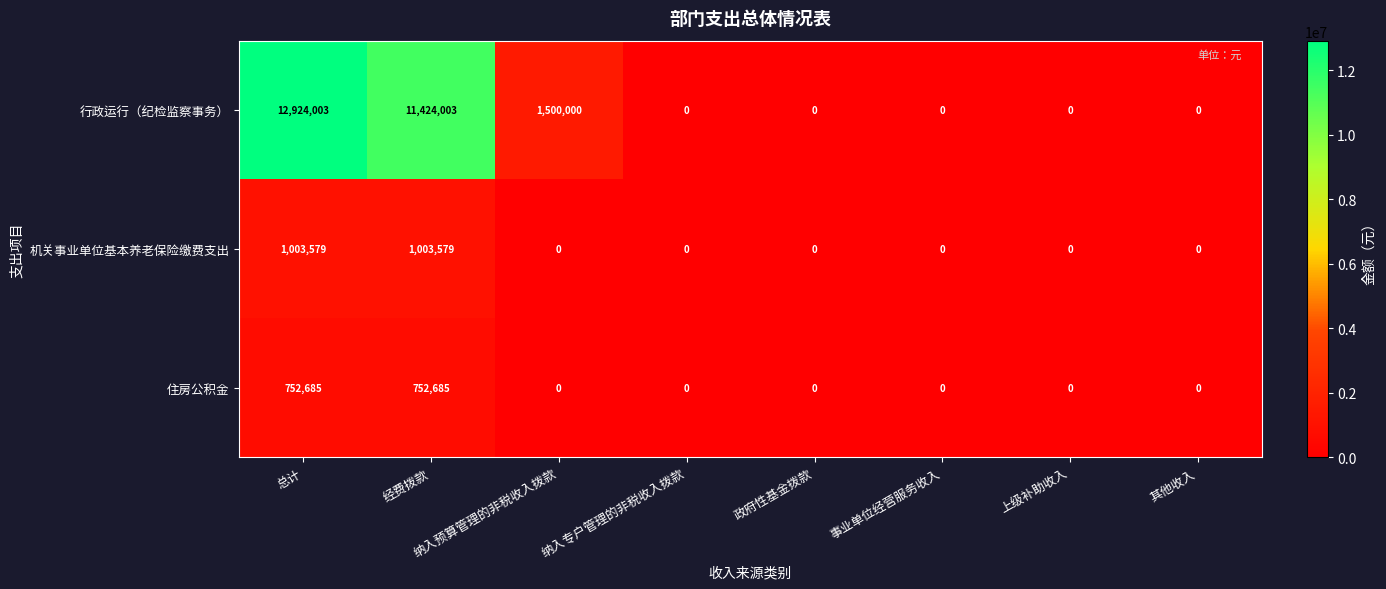

Is it true that 行政运行（纪检监察事务） equals -8411405 at 事业单位经营服务收入?

False